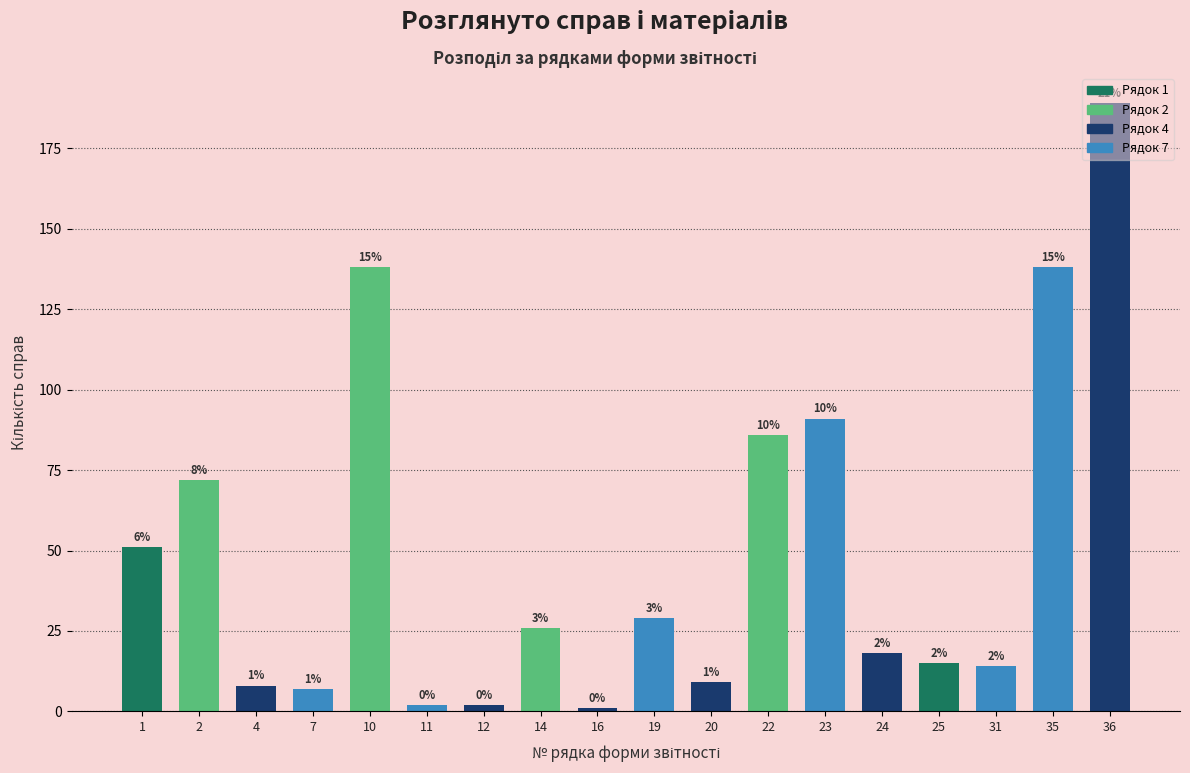

The chart shows a value of 91 at 23. True or false?

True